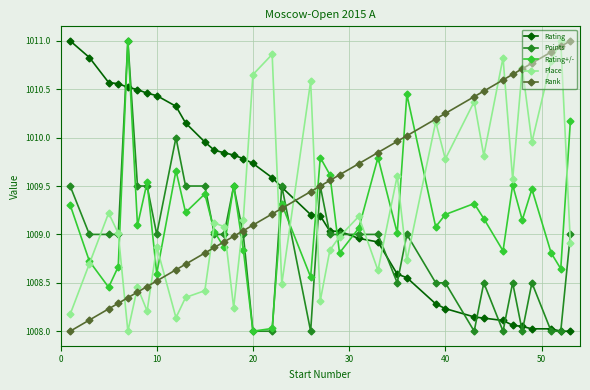

What is the value of the Rating point at the 9th from the left?

1010.3